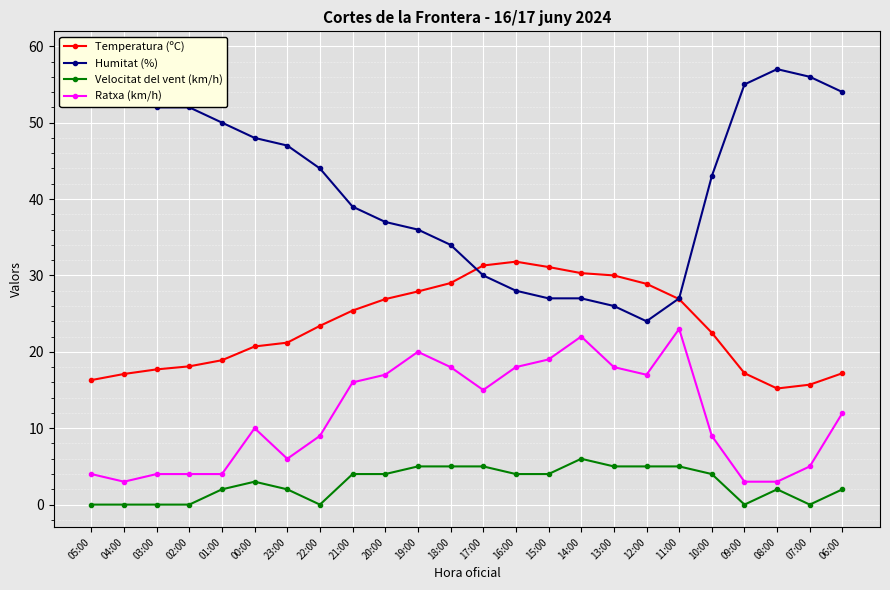

The Ratxa (km/h) series shows 6.0 at 23:00. True or false?

True